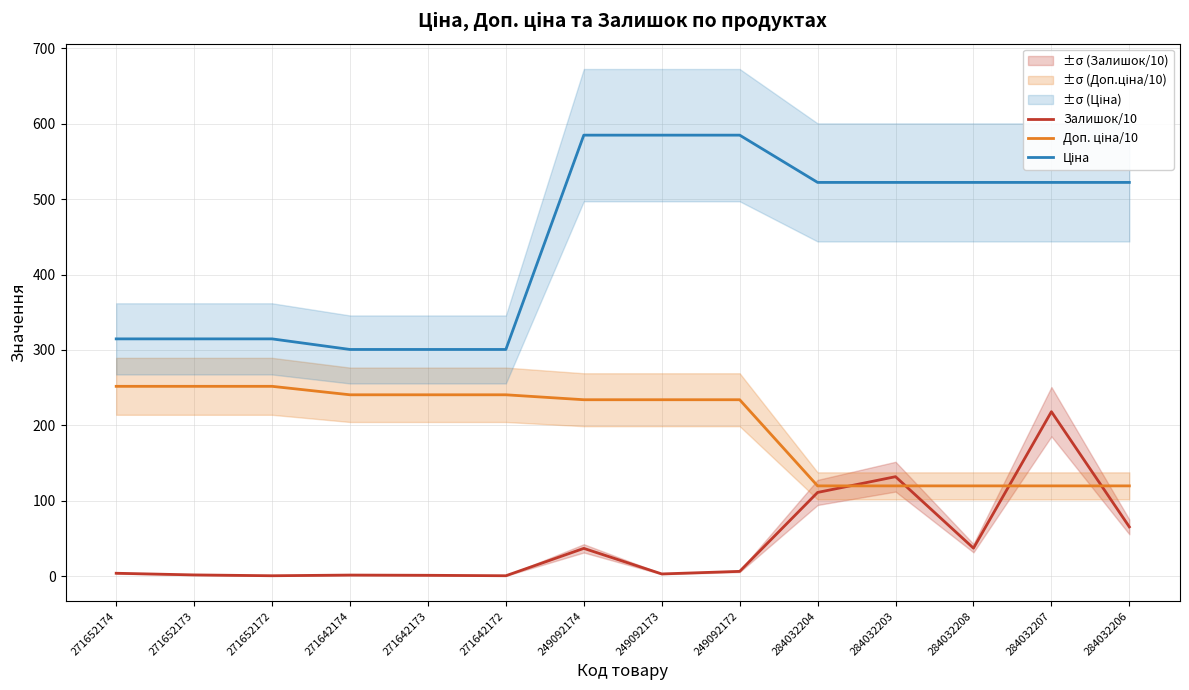

Reading right to left, transcribe all the data shown in this chart.

Залишок/10: 65.3	218.1	37.1	131.9	111.0	6.3	2.9	36.8	0.5	1.1	1.4	0.5	1.6	3.8
Доп. ціна/10: 119.7	119.7	119.7	119.7	119.7	234.0	234.0	234.0	240.5	240.5	240.5	251.8	251.8	251.8
Ціна: 522.2	522.2	522.2	522.2	522.2	584.9	584.9	584.9	300.6	300.6	300.6	314.7	314.7	314.7